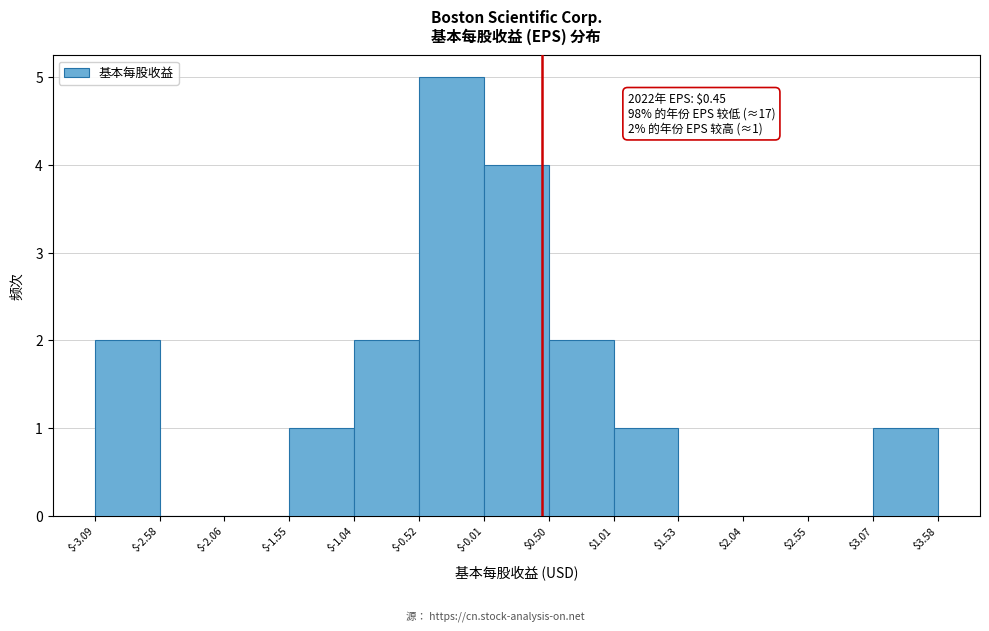

Which range on the x-axis has the tallest bar?

$-0.52 to $-0.01